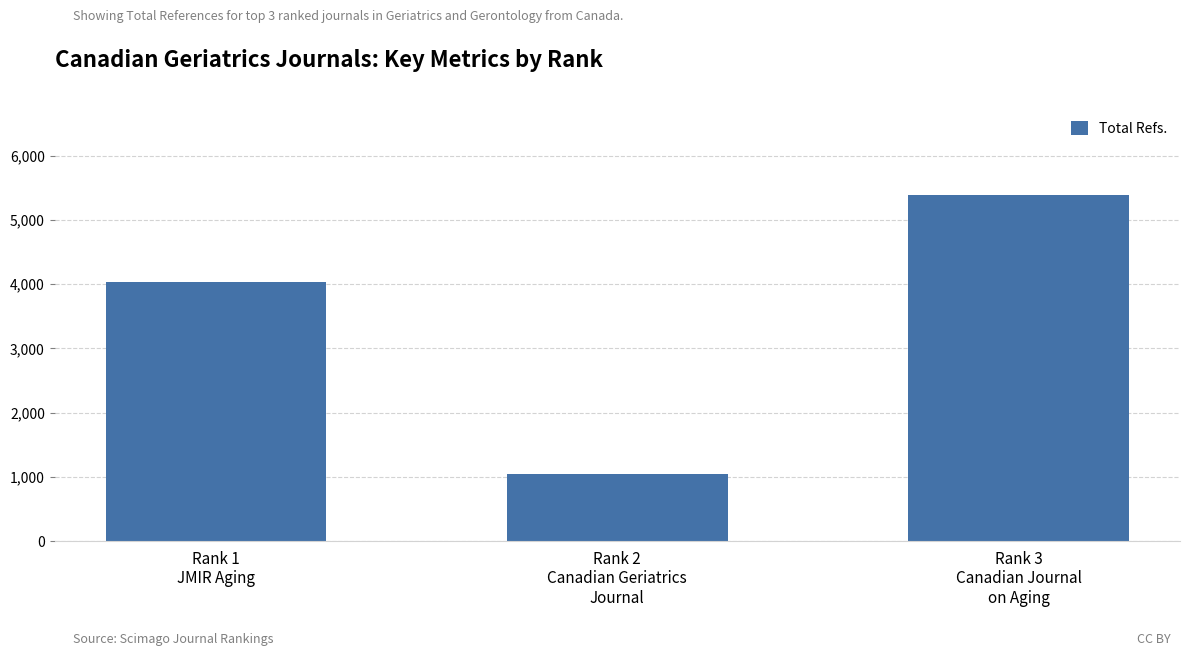

What is the label of the 1st bar from the right?

Rank 3
Canadian Journal
on Aging